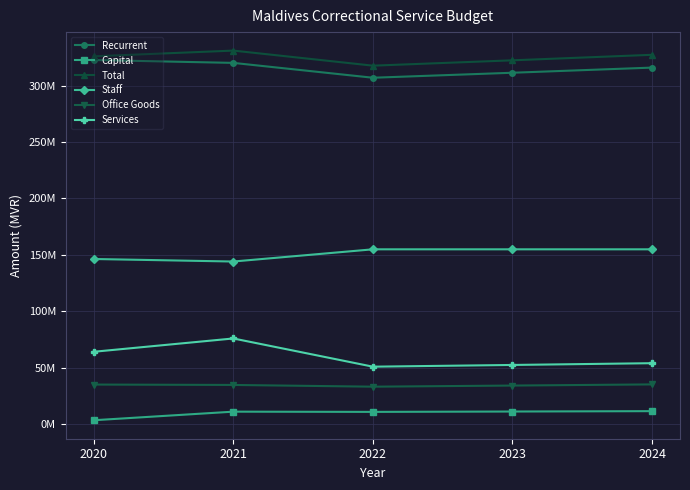

What are all the series names shown in the legend?

Recurrent, Capital, Total, Staff, Office Goods, Services